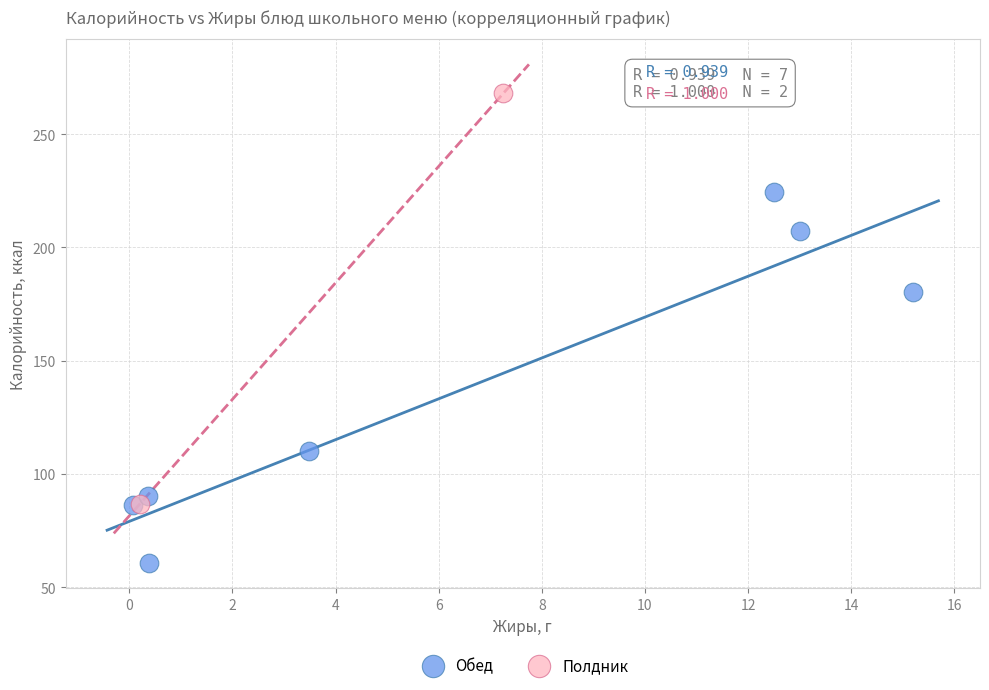

Which series contains the lowest Y value?

Обед